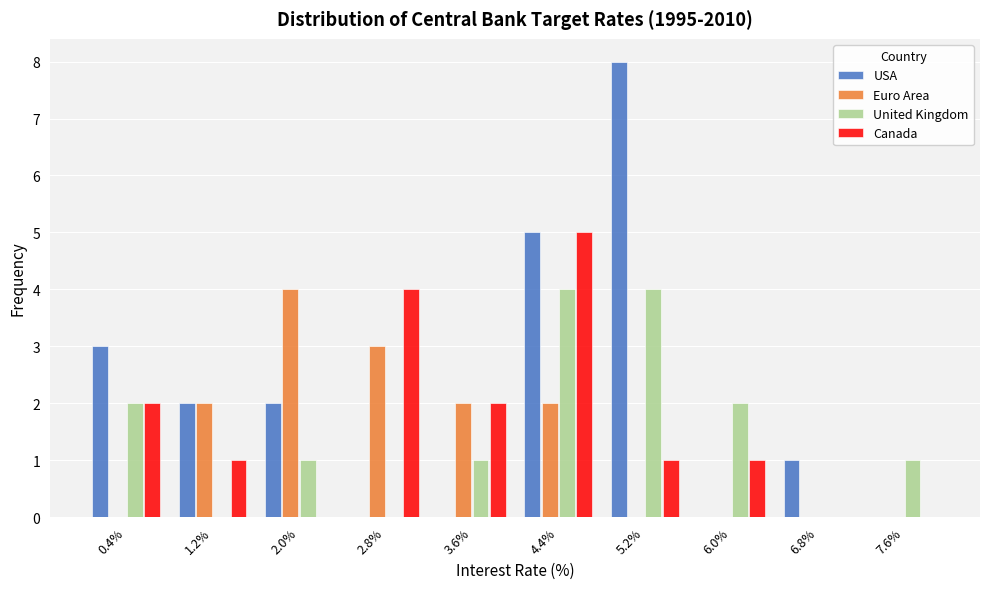

In the Canada series, which range on the x-axis has the tallest bar?

4.0 to 4.8